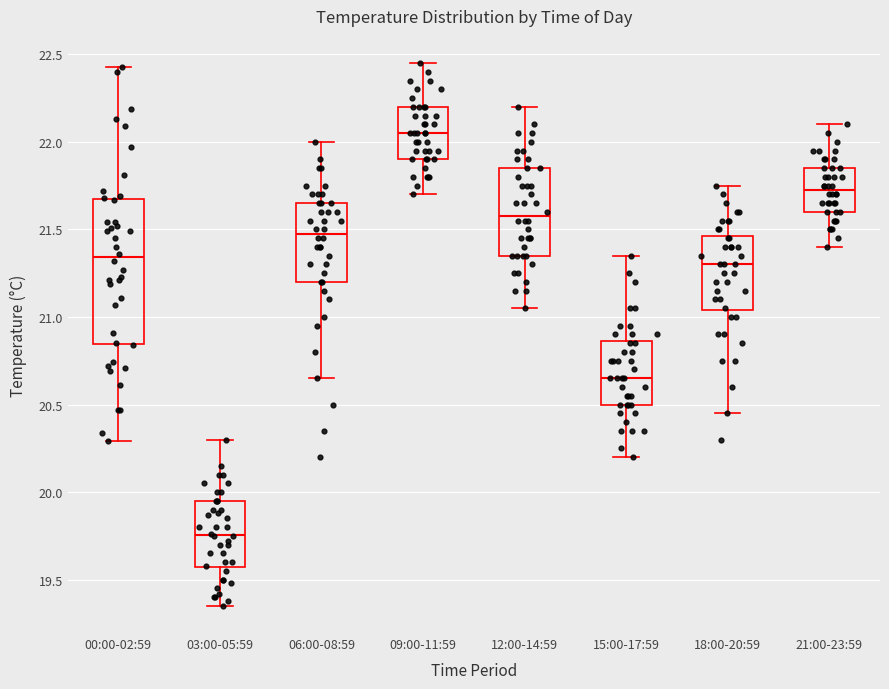

Reading left to right, read every box against the y-axis: the position of its median line, the range the box covers, and the ends of its whiskers. The values are not printed on the chart, so give them approximately, as read against the axis.

00:00-02:59: median 21.35, box 20.85 to 21.65, whiskers 20.30 to 22.45
03:00-05:59: median 19.75, box 19.55 to 19.95, whiskers 19.35 to 20.30
06:00-08:59: median 21.50, box 21.20 to 21.65, whiskers 20.65 to 22.00
09:00-11:59: median 22.05, box 21.90 to 22.20, whiskers 21.70 to 22.45
12:00-14:59: median 21.60, box 21.35 to 21.85, whiskers 21.05 to 22.20
15:00-17:59: median 20.65, box 20.50 to 20.85, whiskers 20.20 to 21.35
18:00-20:59: median 21.30, box 21.05 to 21.45, whiskers 20.45 to 21.75
21:00-23:59: median 21.75, box 21.60 to 21.85, whiskers 21.40 to 22.10